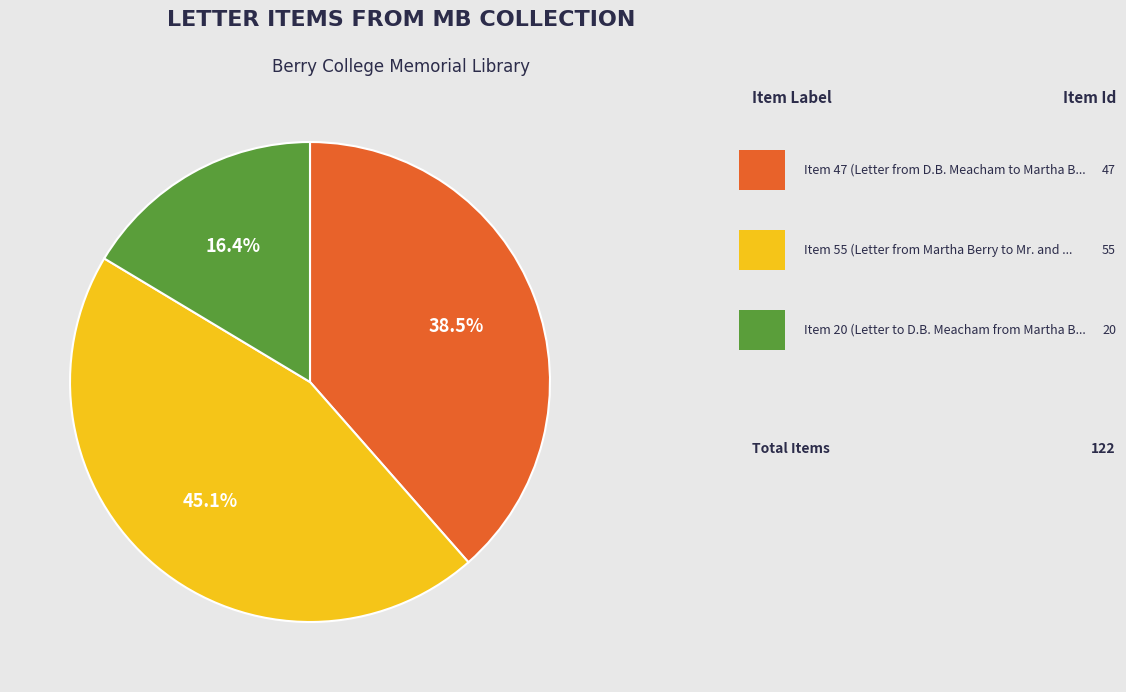

Does any single category account for the majority?

No